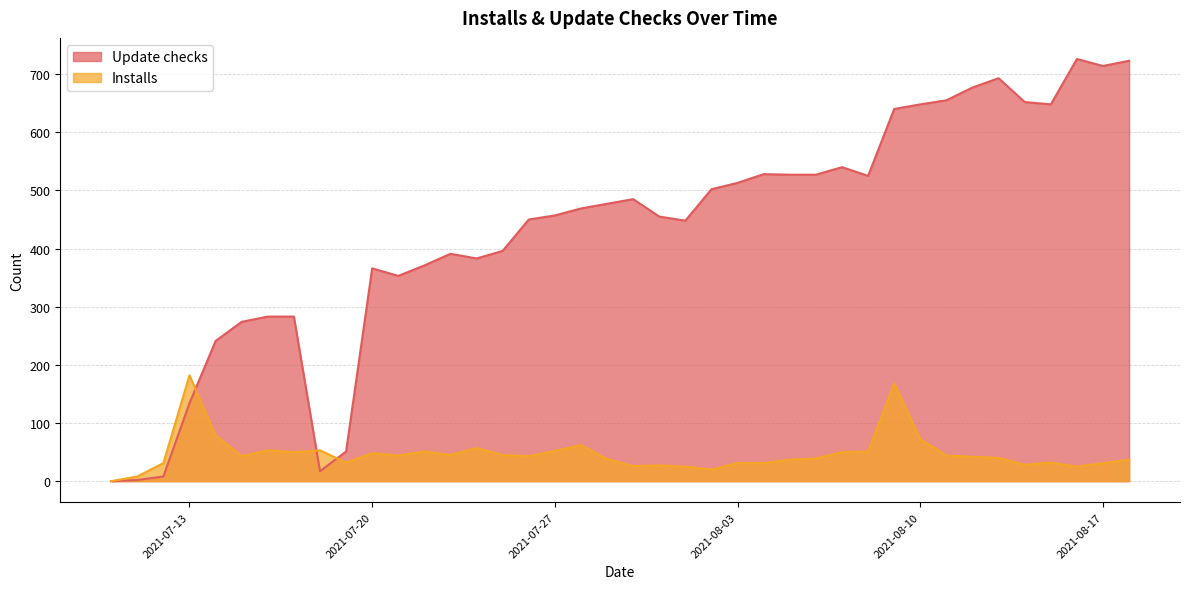

Rank the series by their maximum value, from highest to lowest.

Update checks, Installs